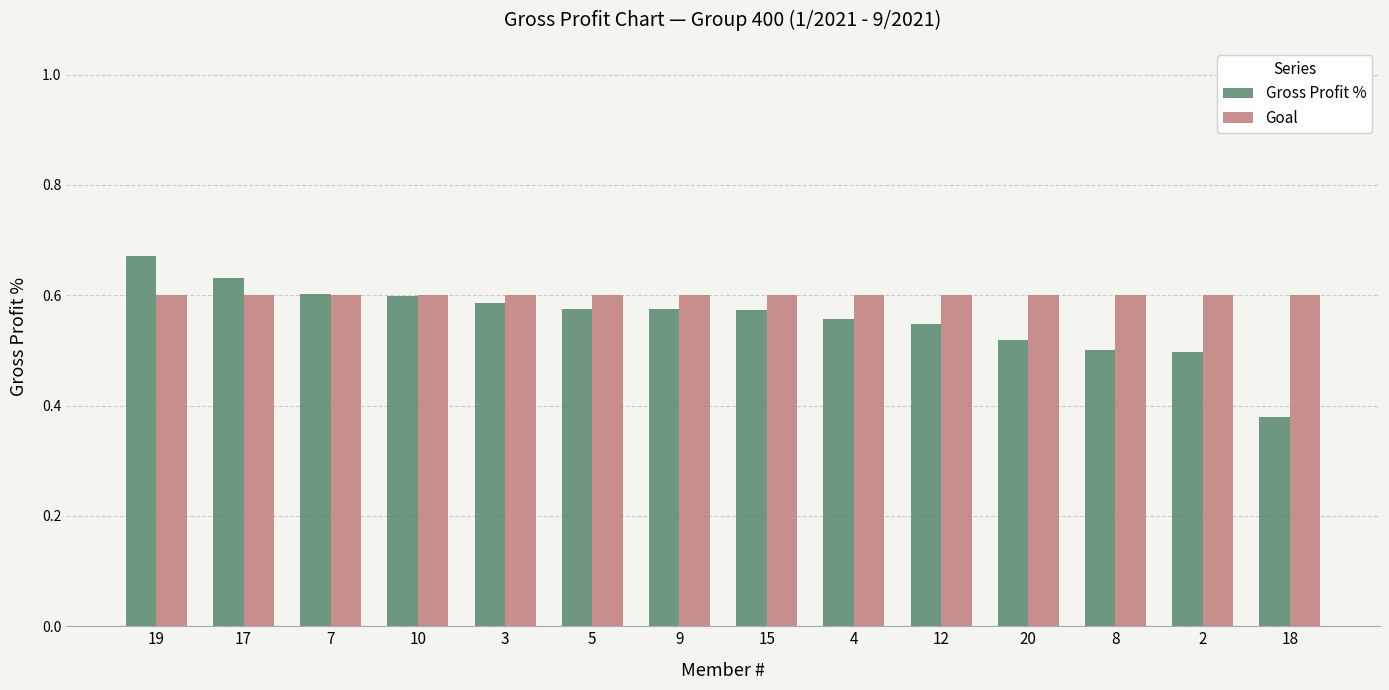

What is the difference between the maximum and minimum values in the Gross Profit % series?

0.3